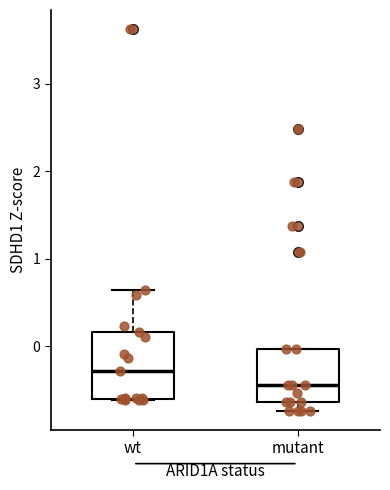

Which box has the lowest median line?

mutant